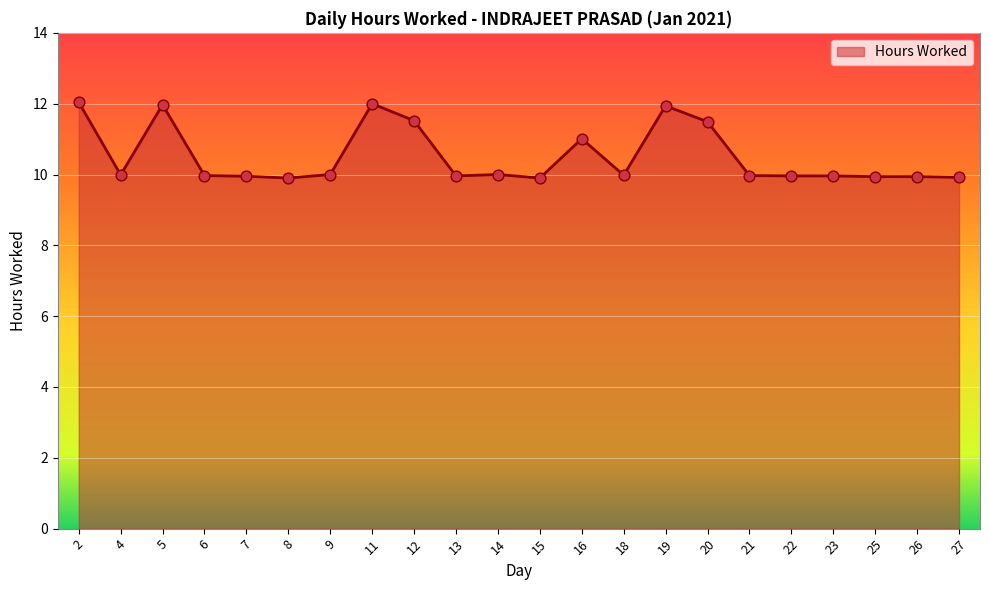

What is the change in value from 2 to 21?

-2.1